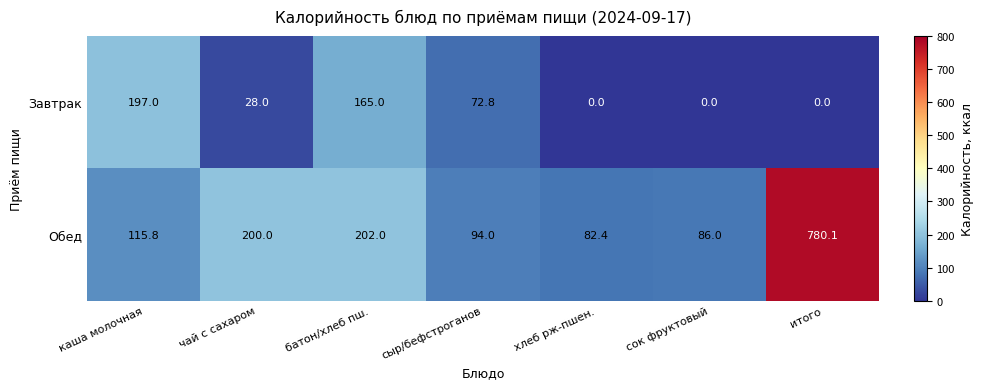

At which category is the sum across all series the highest?

итого